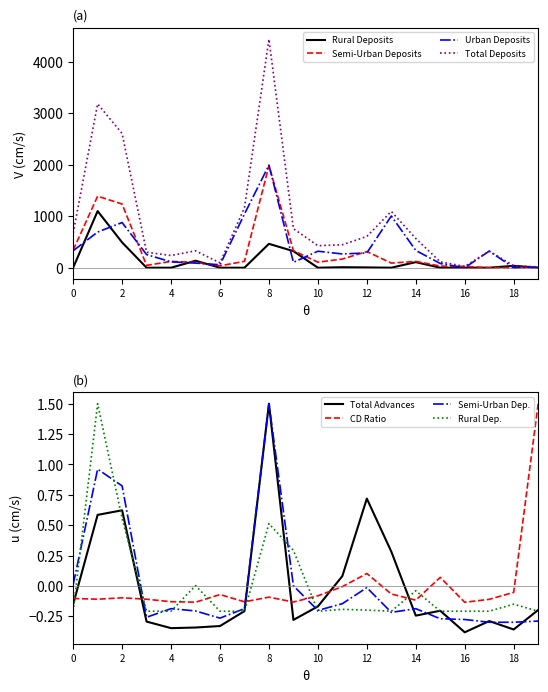

Where is the first local minimum for Total Deposits?

4